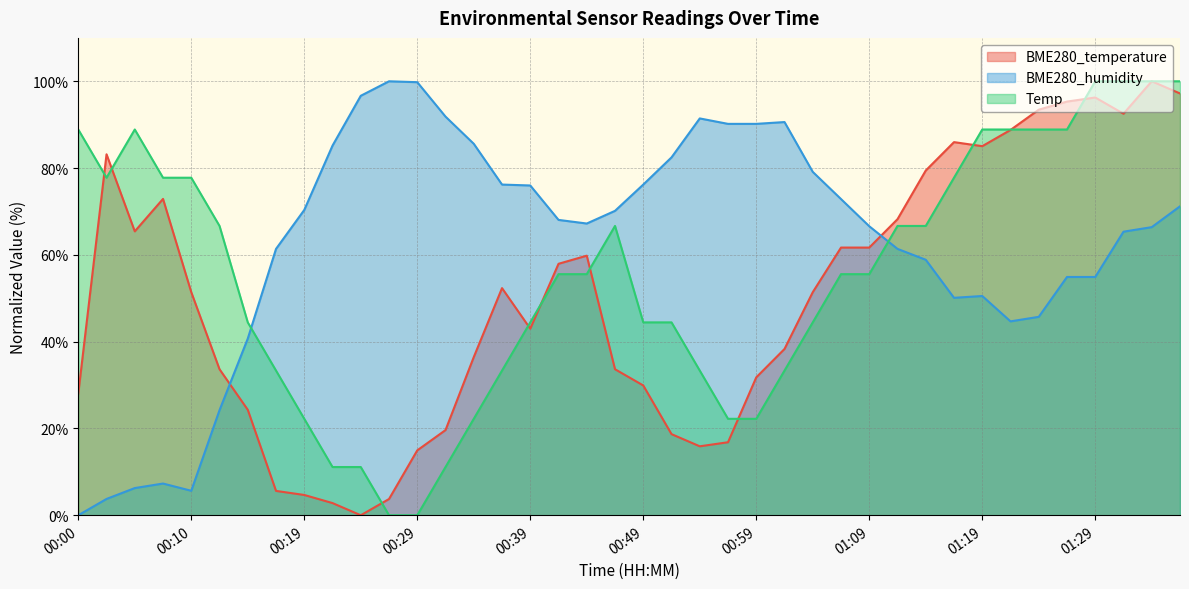

Where do BME280_temperature and BME280_humidity first cross each other?

00:12 and 00:15